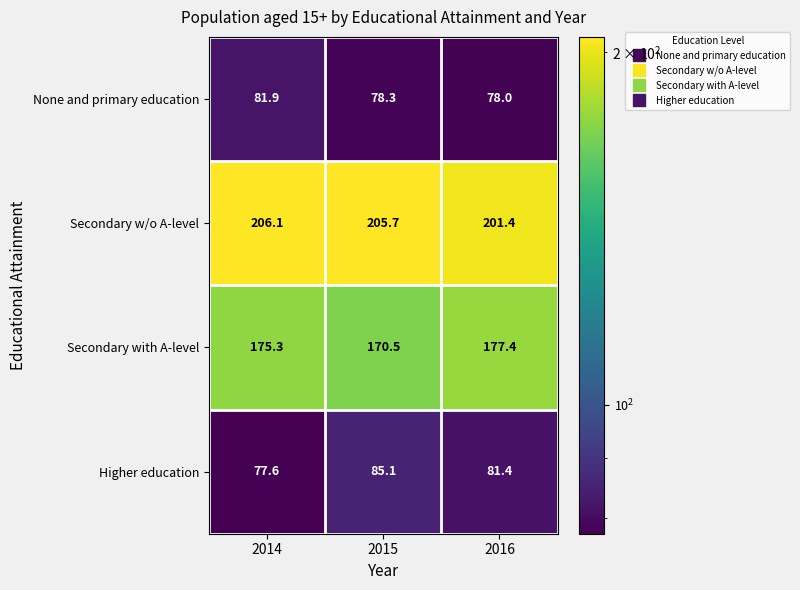

What is the maximum value for Secondary with A-level?

177.4